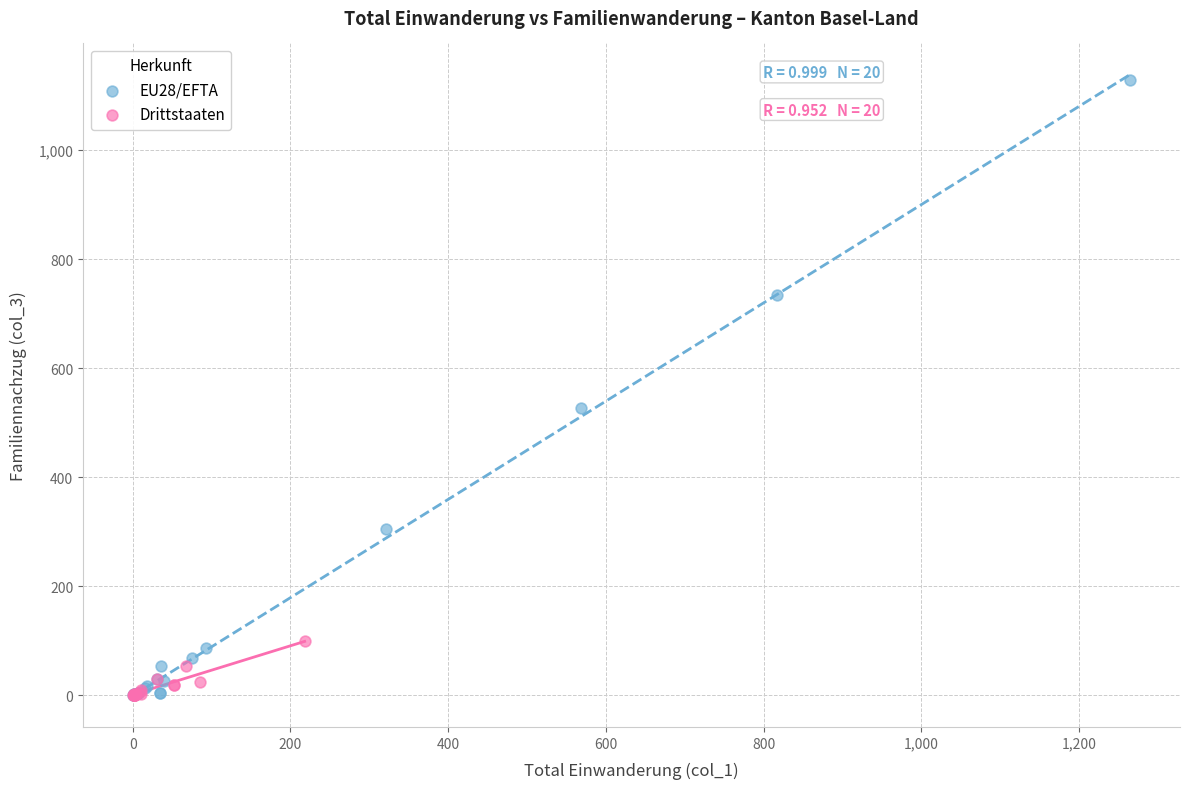

Which series has the largest Y range (max minus min)?

EU28/EFTA